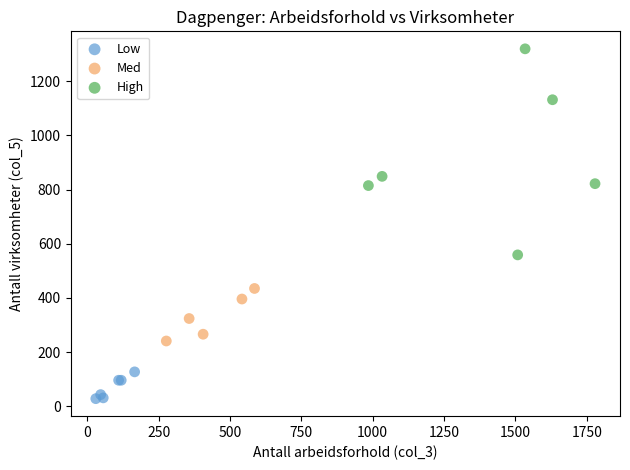

Which series has the largest Y range (max minus min)?

High